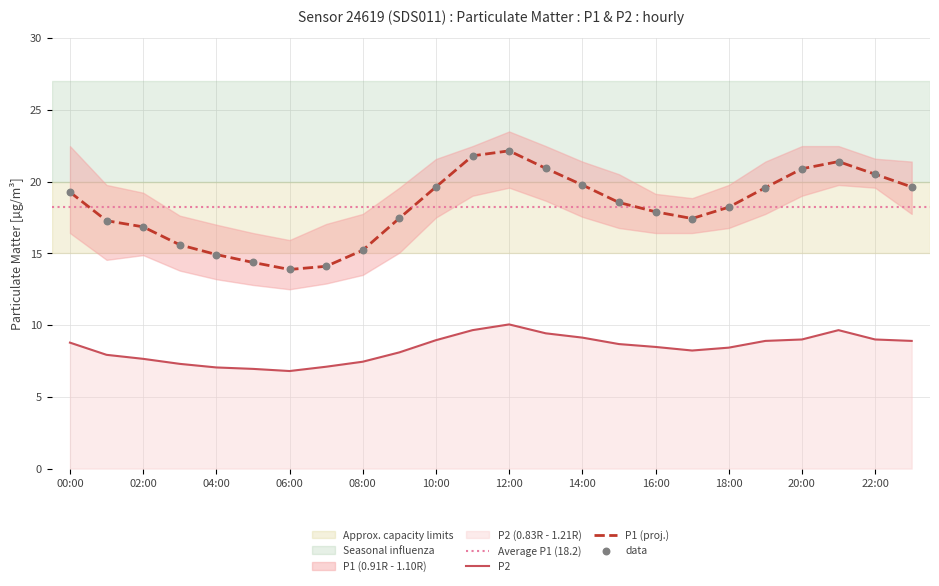

What is the highest value of the P2 series?

10.1